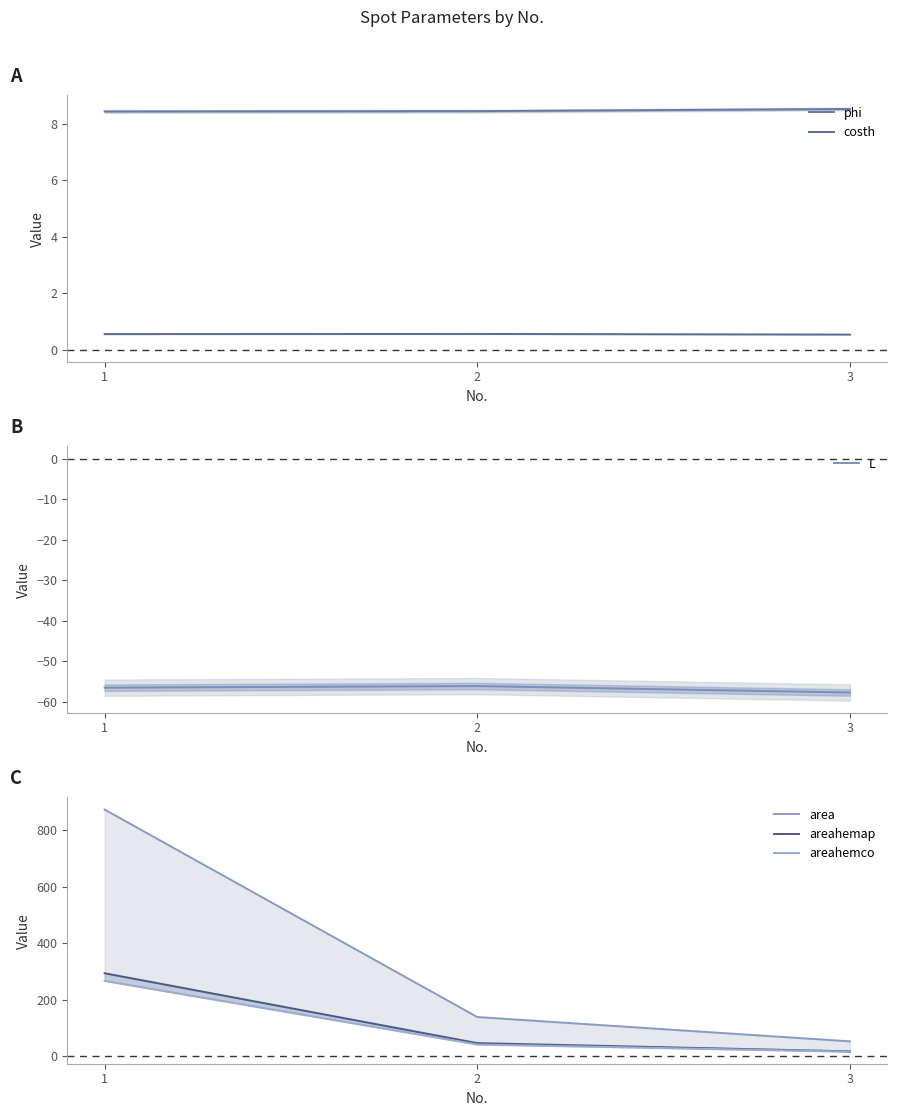

At which category does the chart reach its minimum across all series?

3